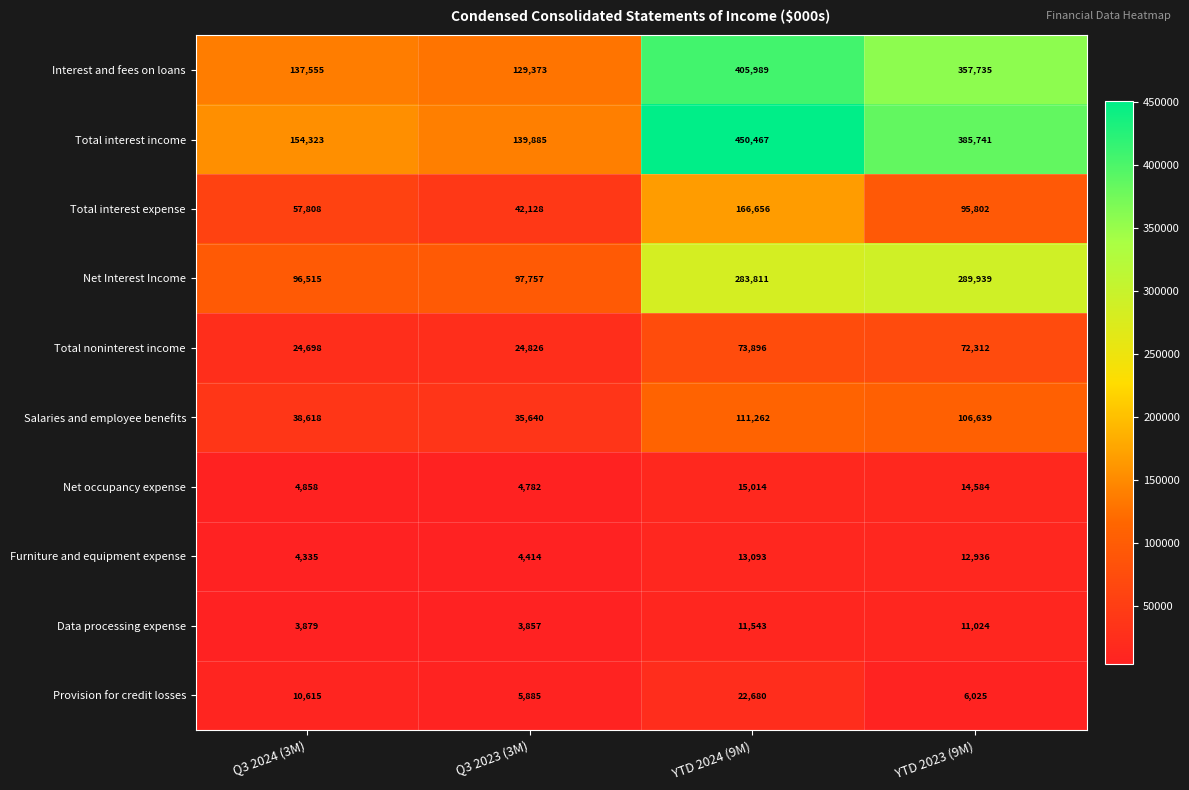

What is the average value of the Total interest income series?

282604